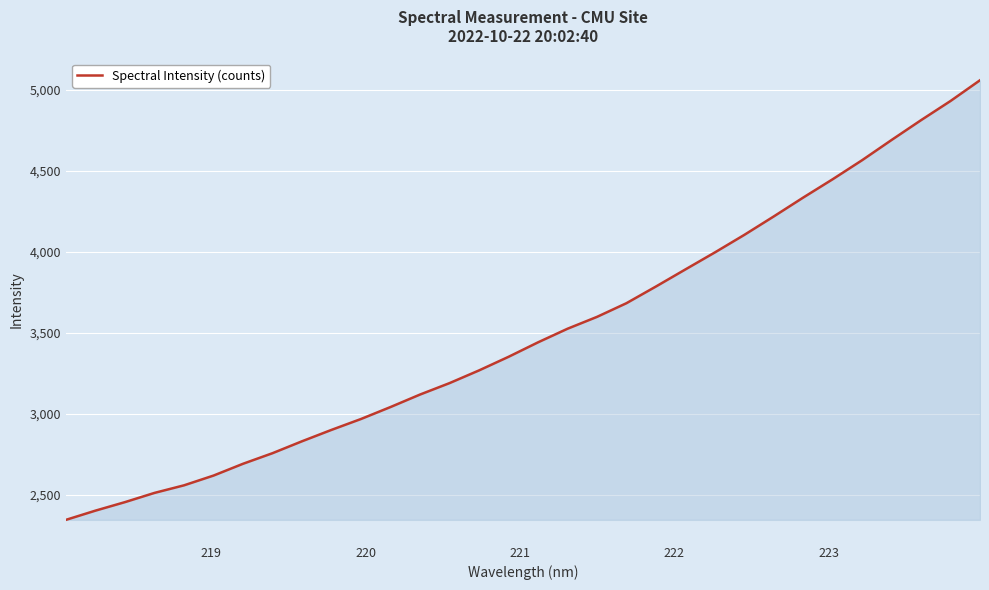

What is the maximum value shown in the chart?

5059.0